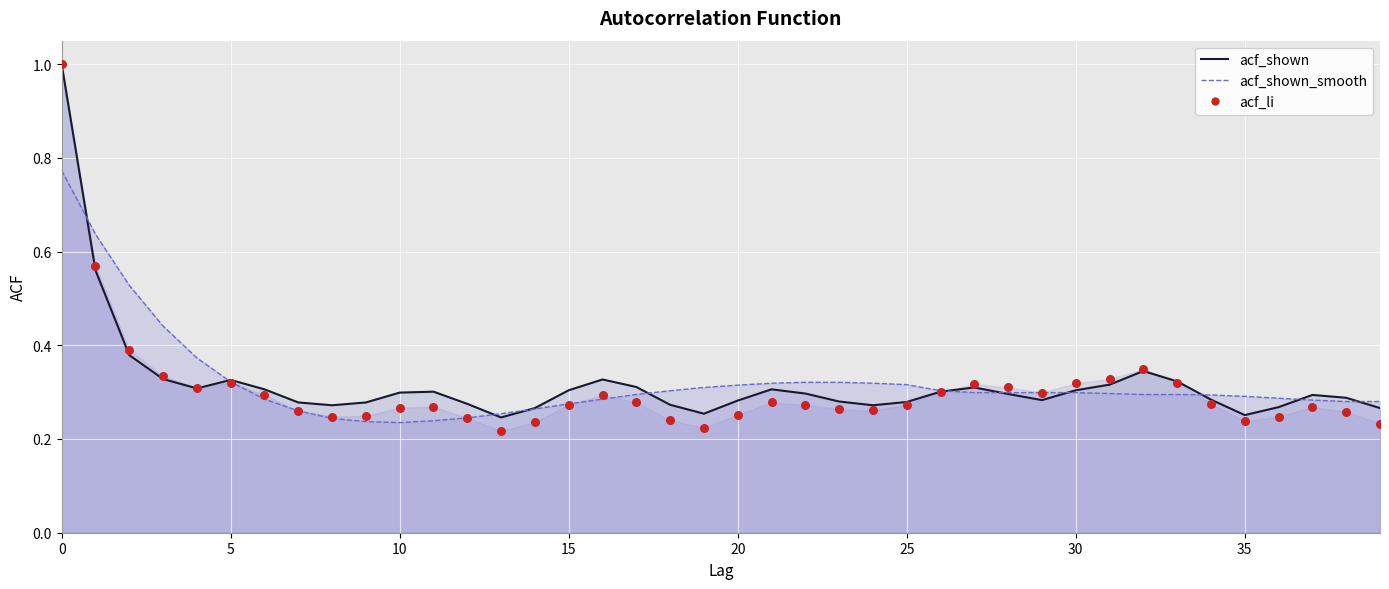

Is the value of acf_shown_smooth at 6 greater than the value of acf_li at 18?

Yes